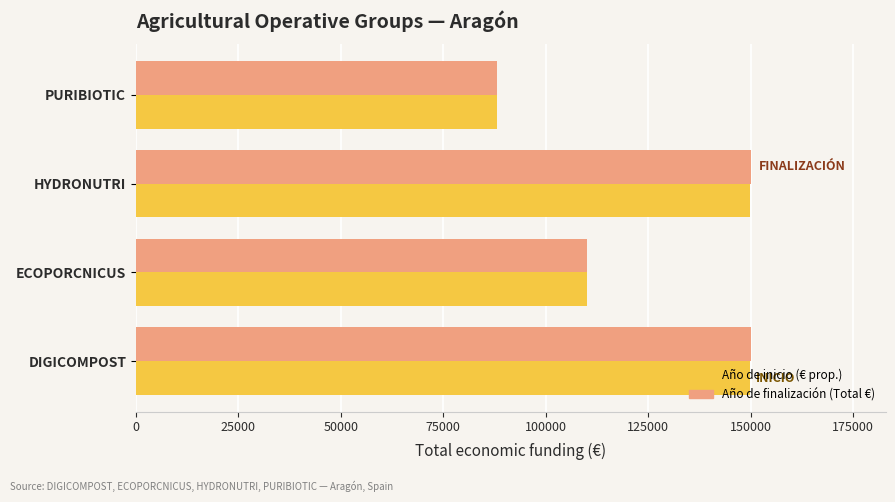

What is the total value across all series at DIGICOMPOST?

299777